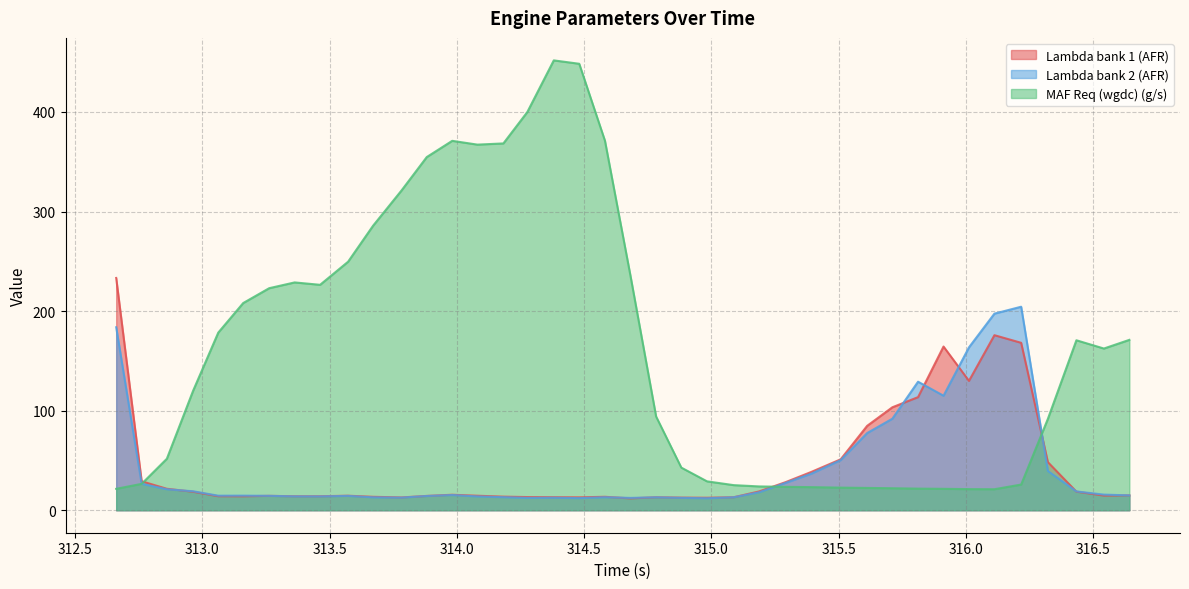

What is the difference between the maximum and minimum values in the Lambda bank 2 (AFR) series?

192.4